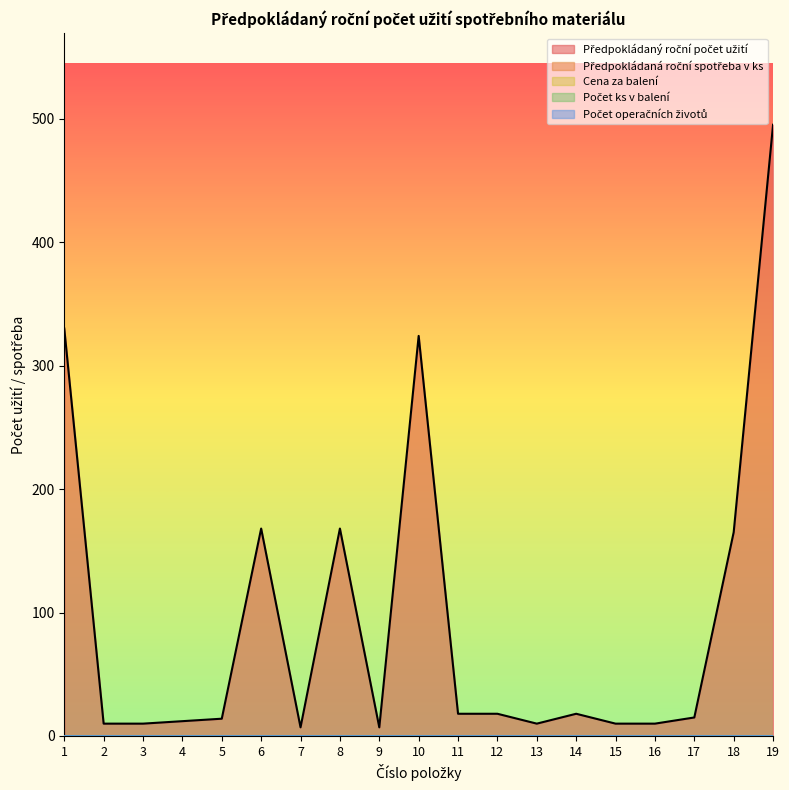

What is the sum of all Předpokládaný roční počet užití values?

1809